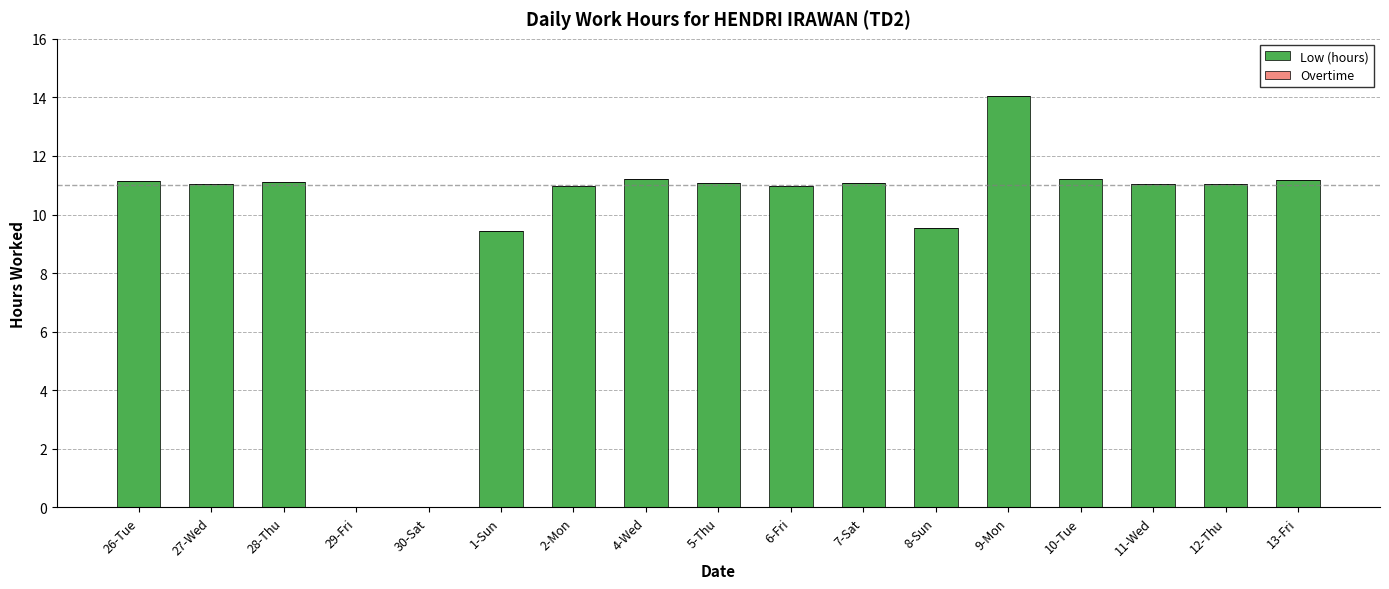

What is the ratio of the value at 4-Wed to the value at 7-Sat?

1.0